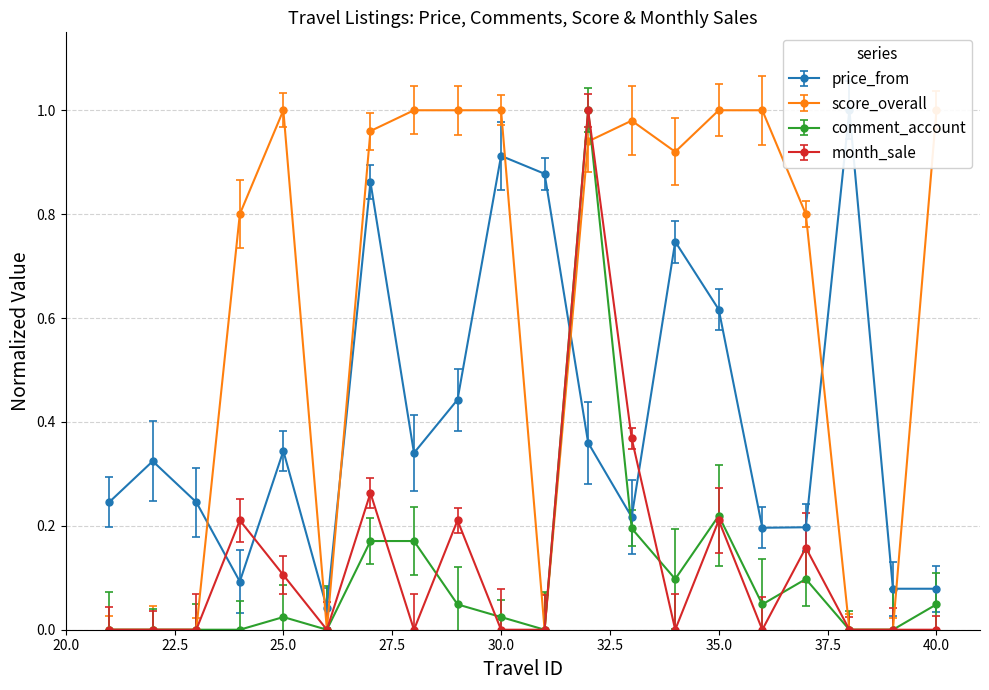

Rank the series at 30 from lowest to highest value.

month_sale, comment_account, price_from, score_overall